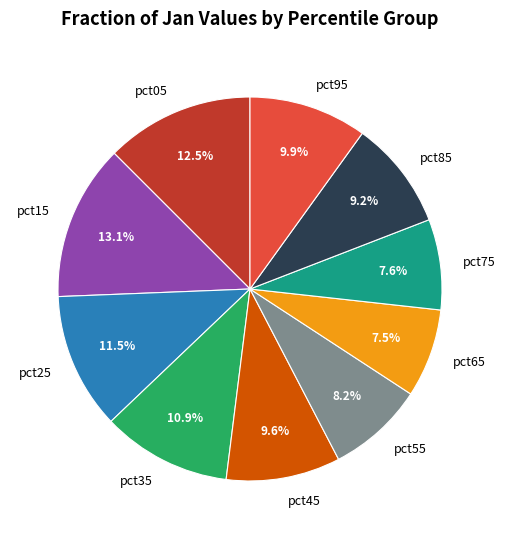

Combined, do pct45 and pct65 account for over 50%?

No